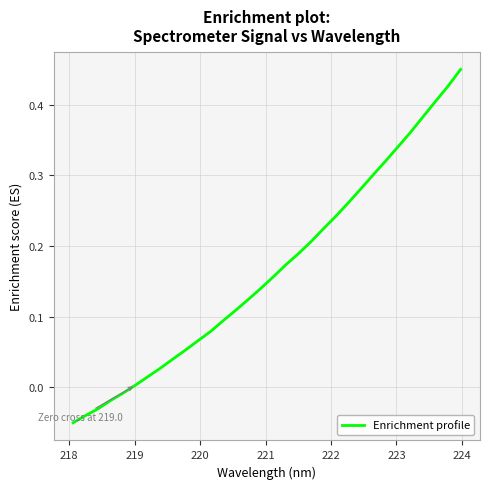

True or false: there are more than 0 points higher than both neighbors.

False